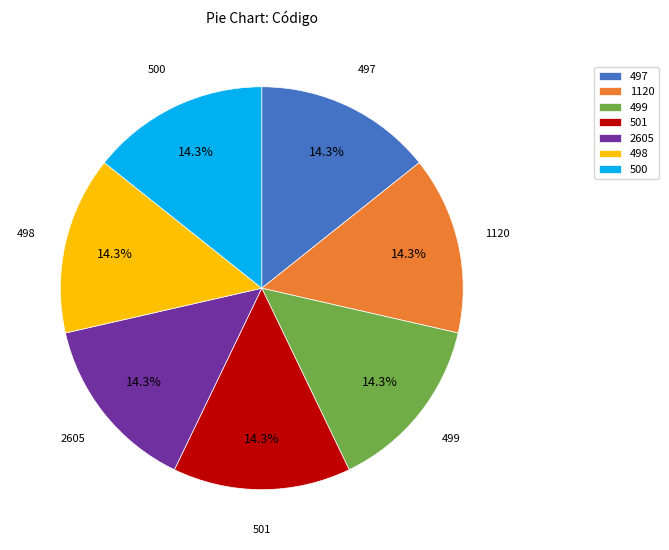

Does 2605 account for over 50% of the chart?

No